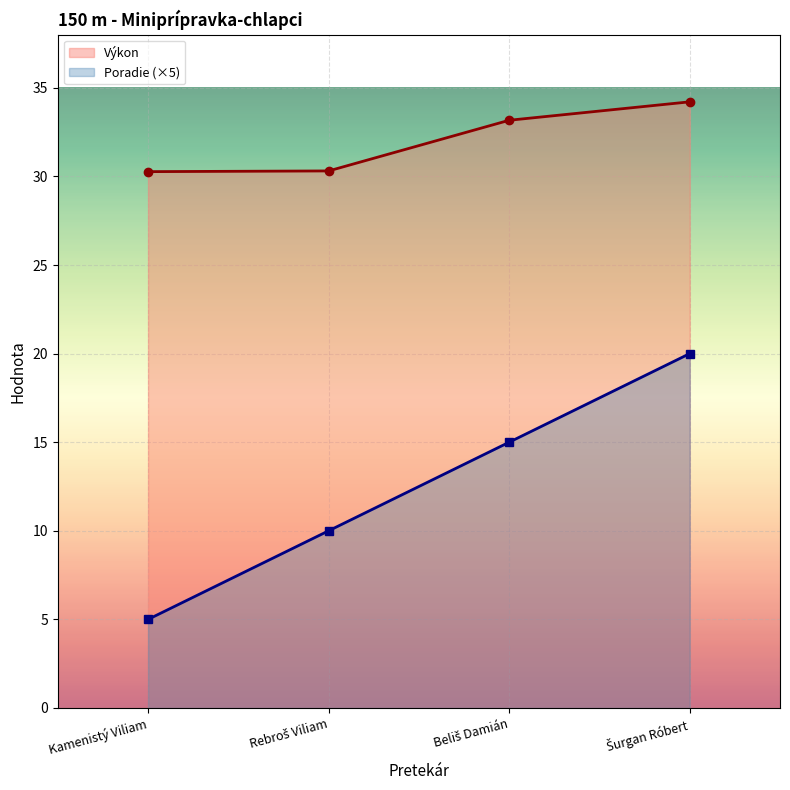

Rank the categories by Výkon value from lowest to highest.

Kamenistý Viliam, Rebroš Viliam, Beliš Damián, Šurgan Róbert